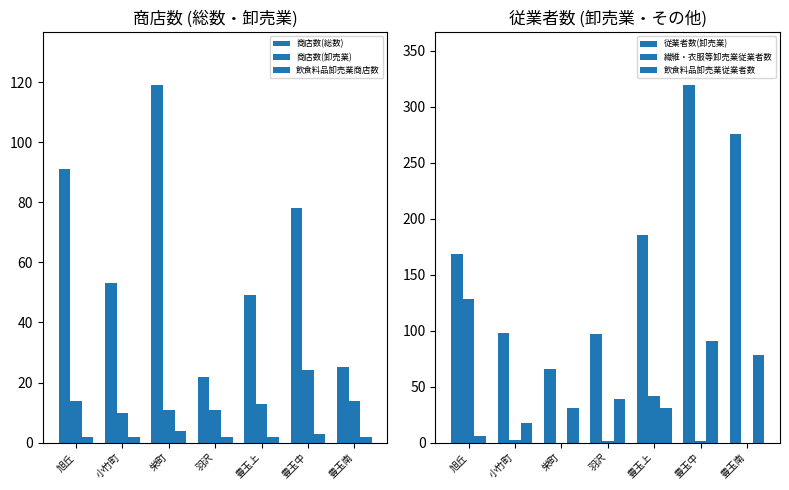

List the labels in order of 商店数(総数) value, largest first.

栄町, 旭丘, 豊玉中, 小竹町, 豊玉上, 豊玉南, 羽沢